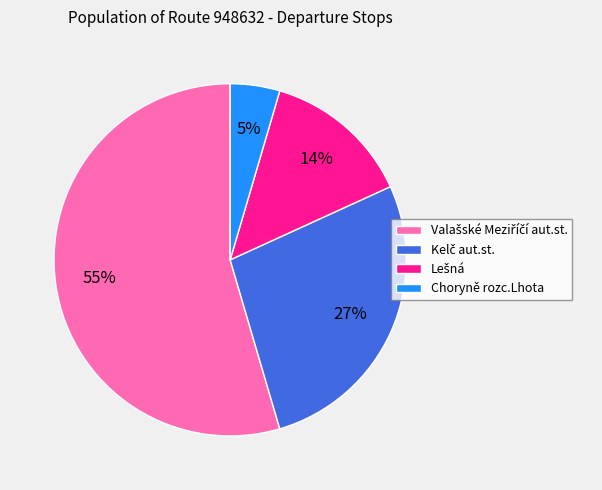

To the nearest percent, what is the average slice percentage?

25%